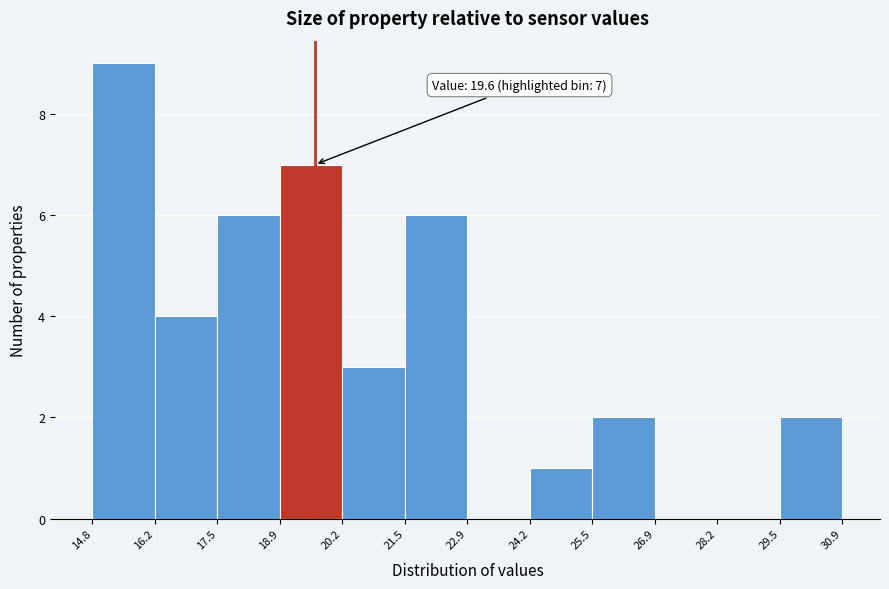

Which range on the x-axis has the tallest bar?

14.8 to 16.2